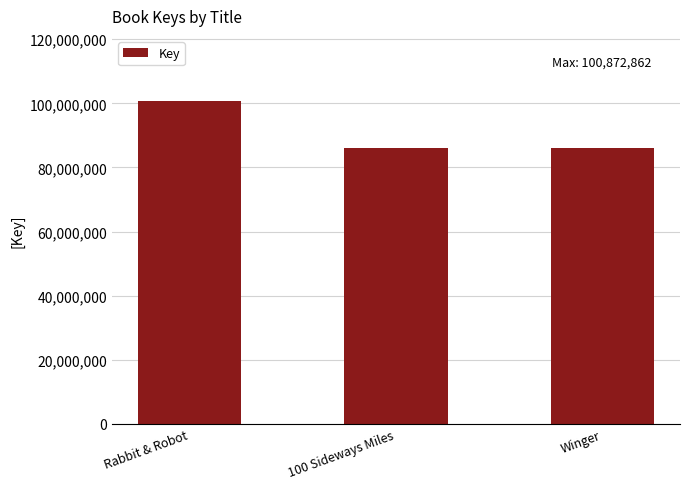

Approximately how many times larger is the value at Rabbit & Robot compared to 100 Sideways Miles?

1.2